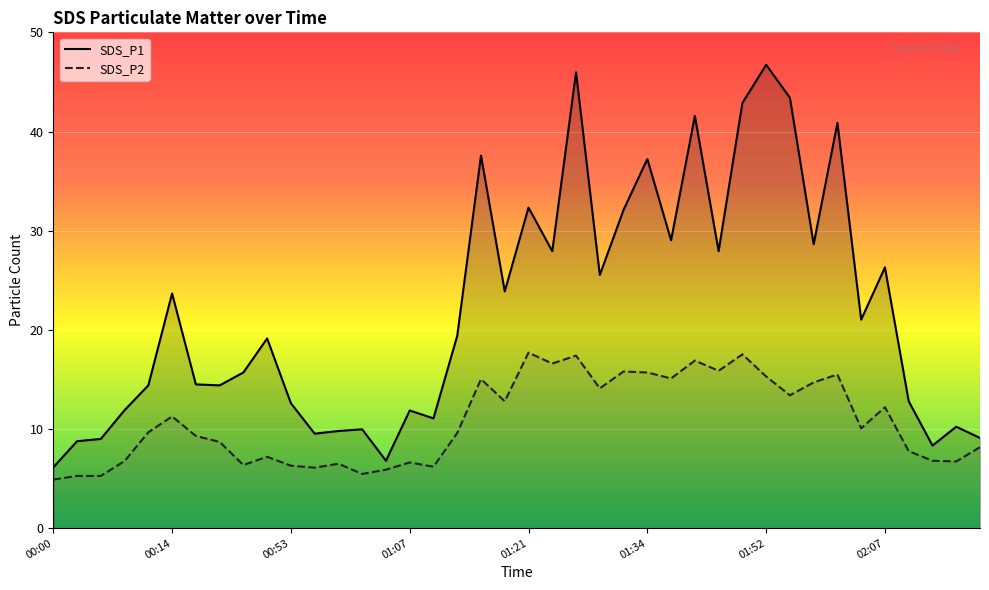

Reading left to right, transcribe all the data shown in this chart.

SDS_P1: 6.1	8.8	9.0	11.9	14.4	23.7	14.5	14.4	15.7	19.1	12.6	9.5	9.8	10.0	6.8	11.9	11.1	19.4	37.6	23.9	32.3	27.9	46.0	25.5	32.1	37.2	29.0	41.6	27.9	42.9	46.7	43.4	28.6	40.9	21.0	26.3	12.8	8.3	10.2	9.1
SDS_P2: 4.9	5.3	5.3	6.8	9.7	11.3	9.3	8.7	6.4	7.2	6.3	6.1	6.5	5.5	5.9	6.6	6.2	9.6	15.0	12.8	17.7	16.6	17.4	14.1	15.8	15.7	15.1	16.9	15.9	17.5	15.3	13.4	14.7	15.5	10.1	12.2	7.8	6.8	6.7	8.2